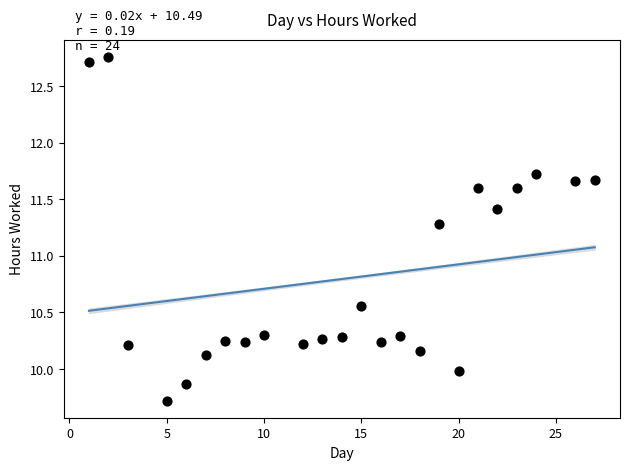

What is the range of Y values (max minus min)?

3.0